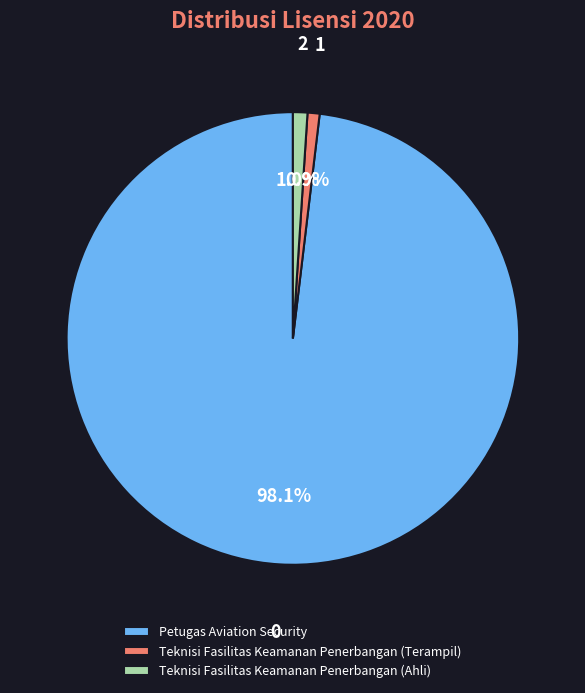

The Teknisi Fasilitas Keamanan Penerbangan (Terampil) slice represents 11% of the pie. True or false?

False